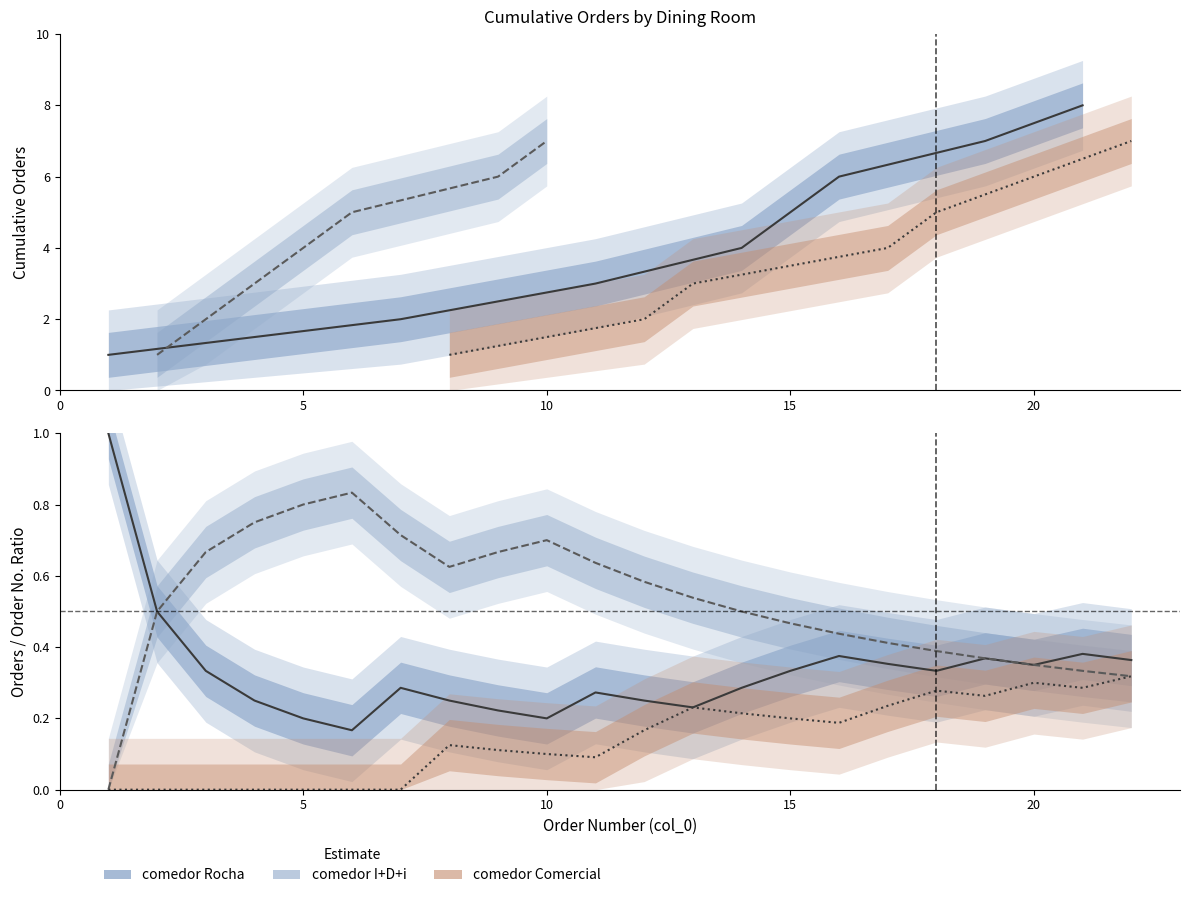

True or false: comedor Rocha has more than 0 points higher than both neighbors.

True